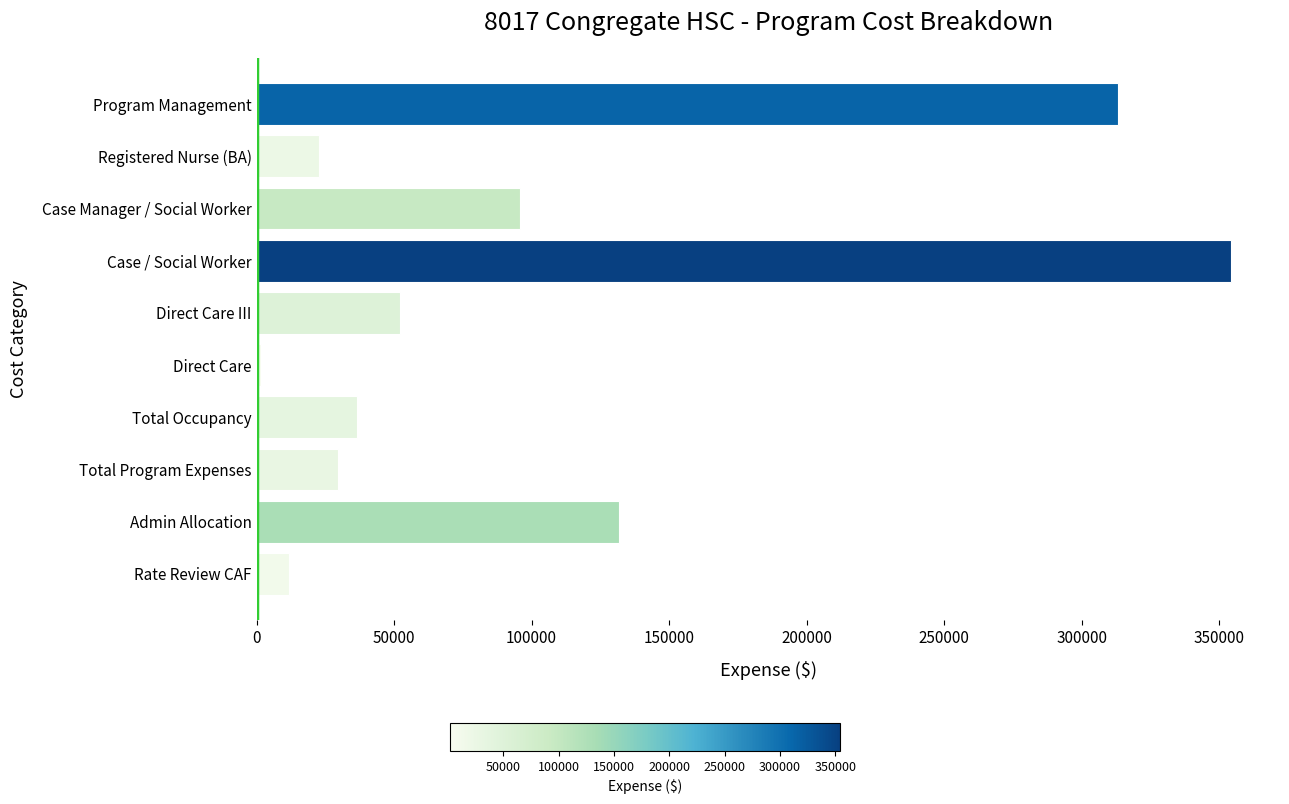

Reading bottom to top, list all the values displayed in this chart.

11671.0	131704.2	29777.0	36525.6	1746.4	52304.5	354380.3	95766.5	22573.2	313200.0